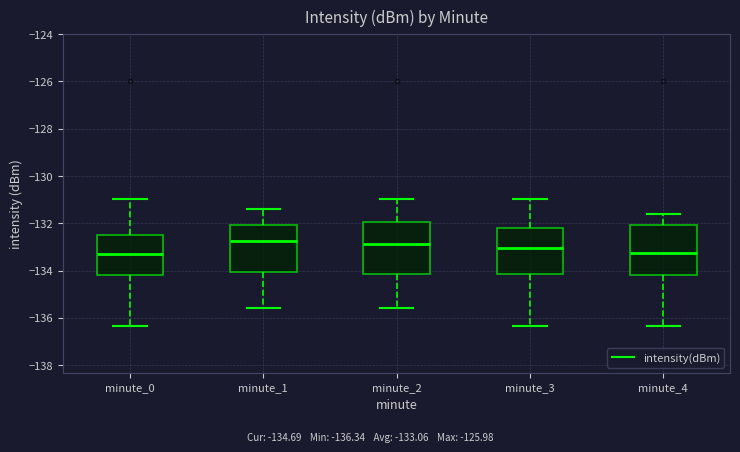

Where does the lower whisker of the box for minute_0 end on the y-axis? The values are not printed on the chart, so give them approximately, as read against the axis.

-136.4